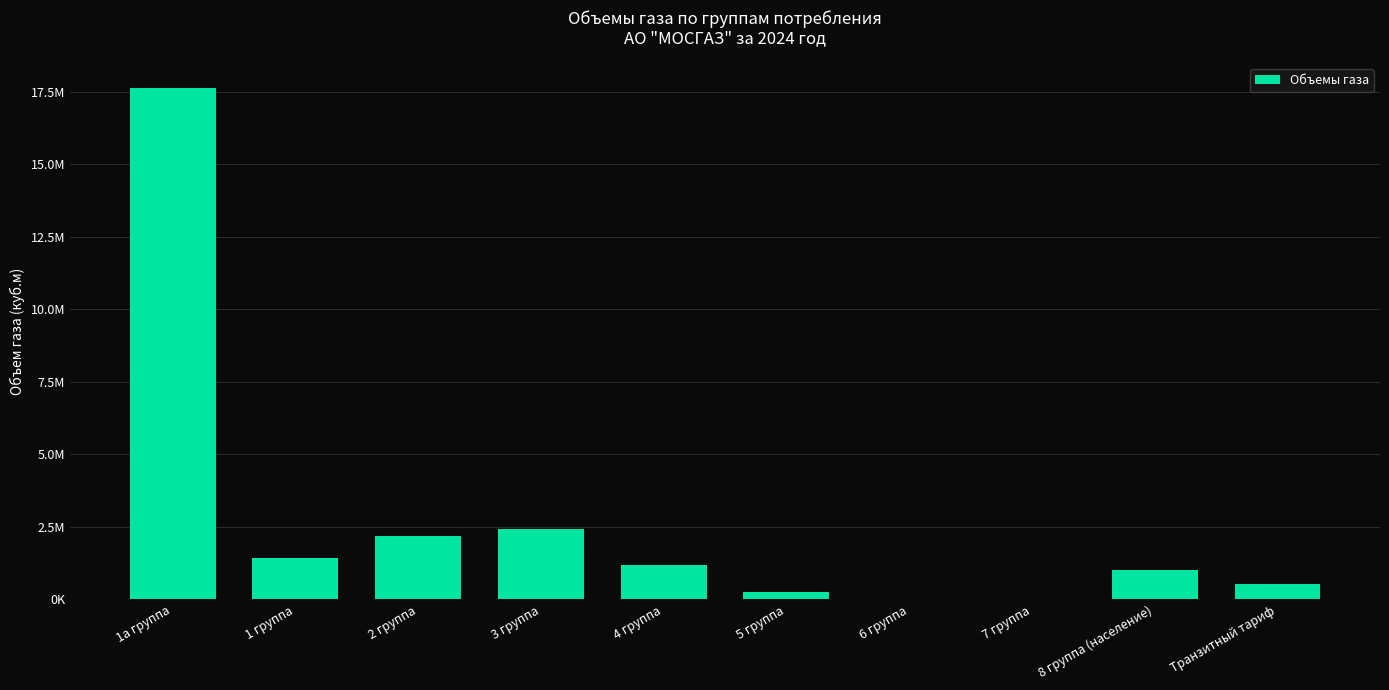

The chart shows a value of 1190042 at 4 группа. True or false?

True